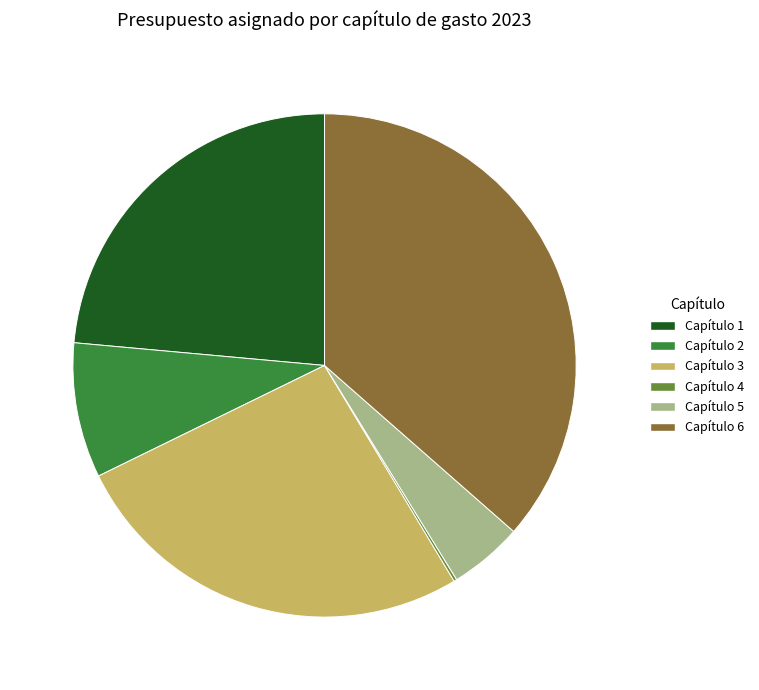

Combined, do Capítulo 3 and Capítulo 5 account for over 50%?

No